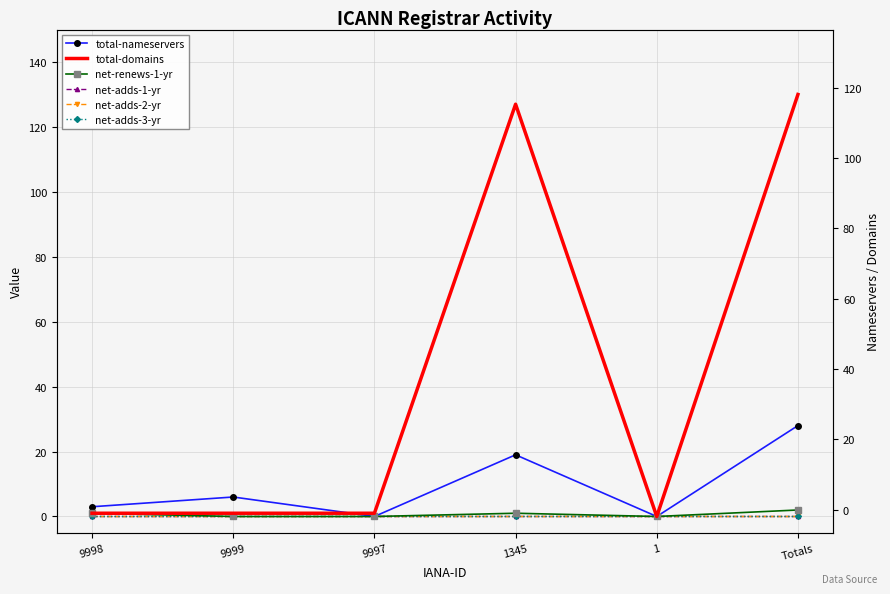

What is the label of the 3rd point from the right?

1345